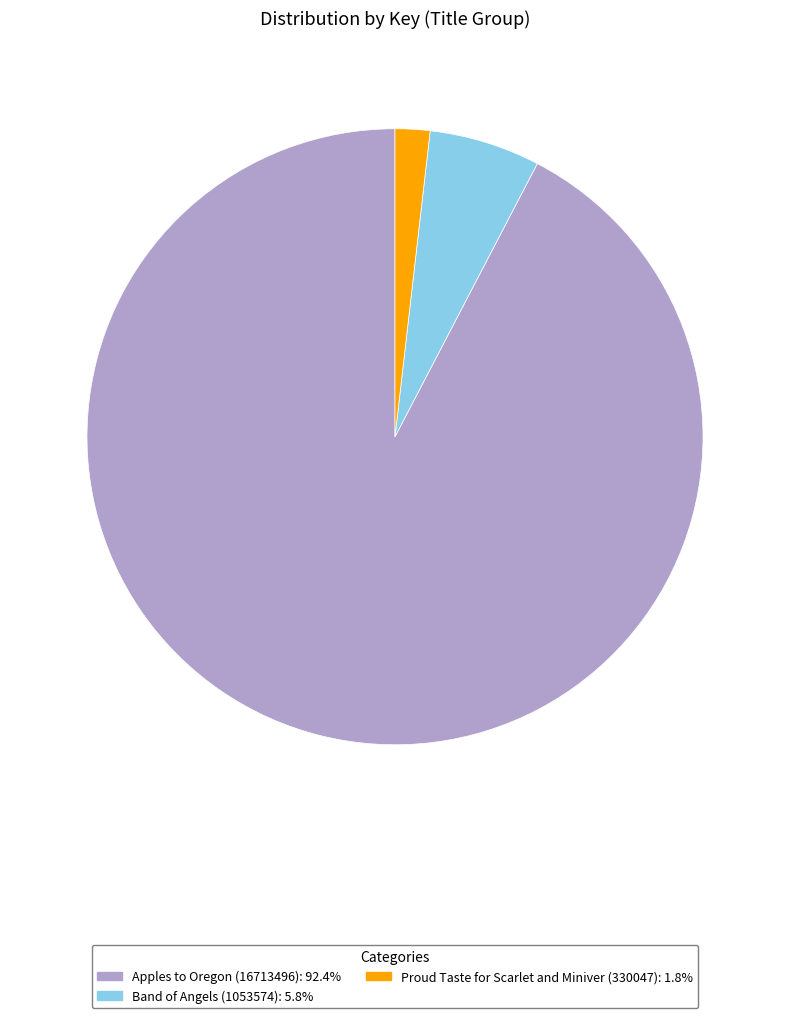

Count the number of slices in the pie.

3